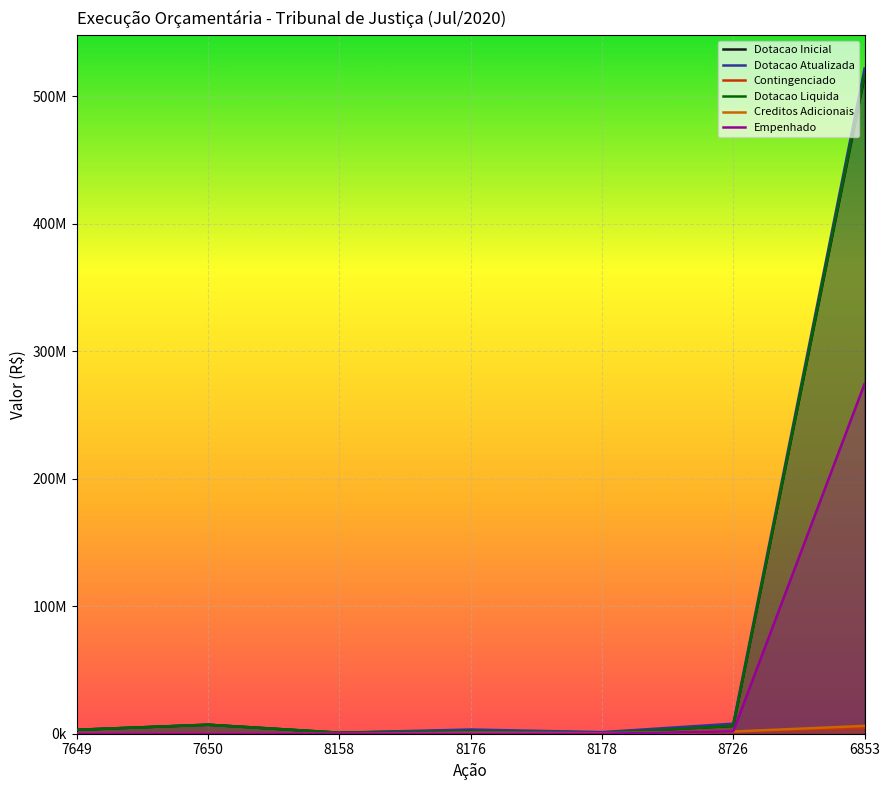

Which category has the lowest value in the Contingenciado series?

7649